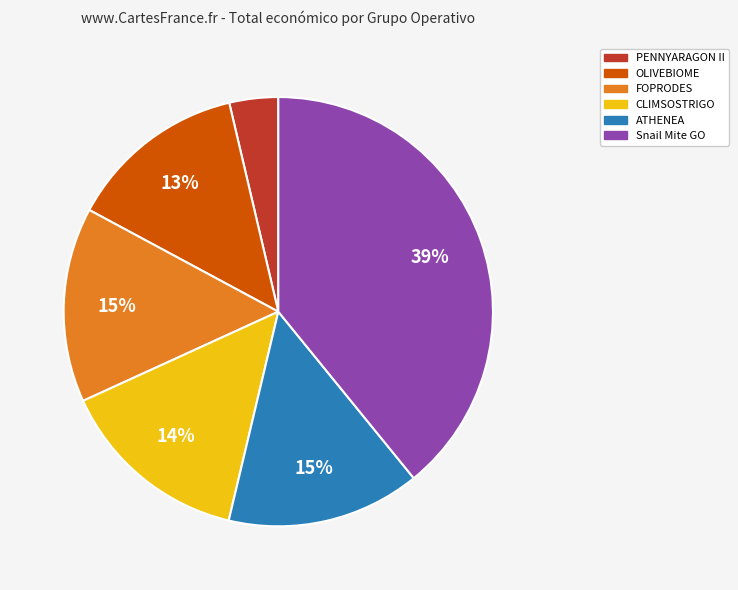

Do OLIVEBIOME and CLIMSOSTRIGO together represent more than half of the pie?

No